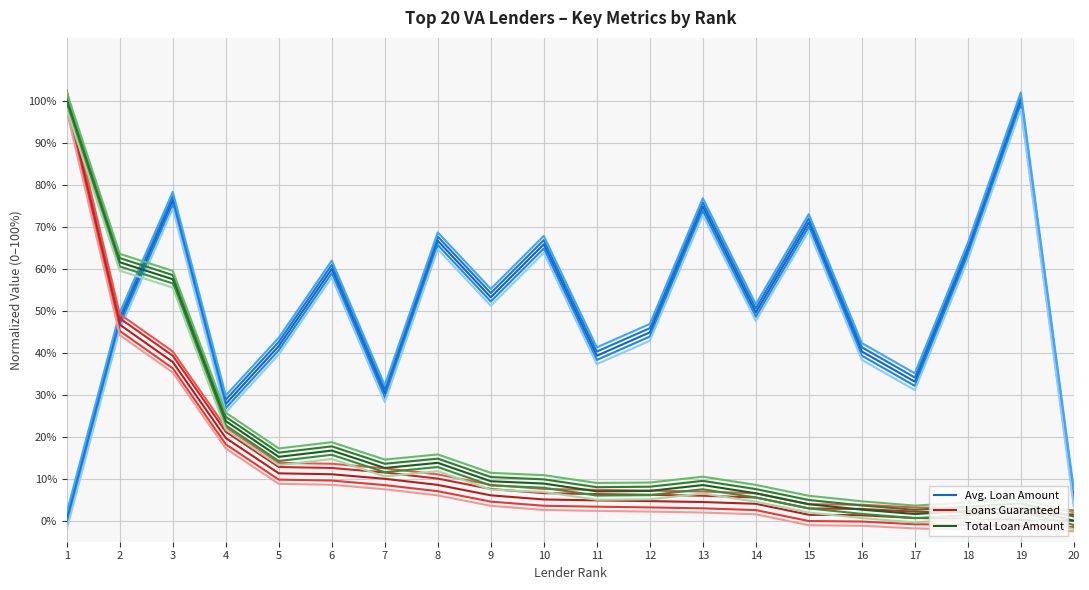

The Avg. Loan Amount series shows 0.9 at 9. True or false?

False